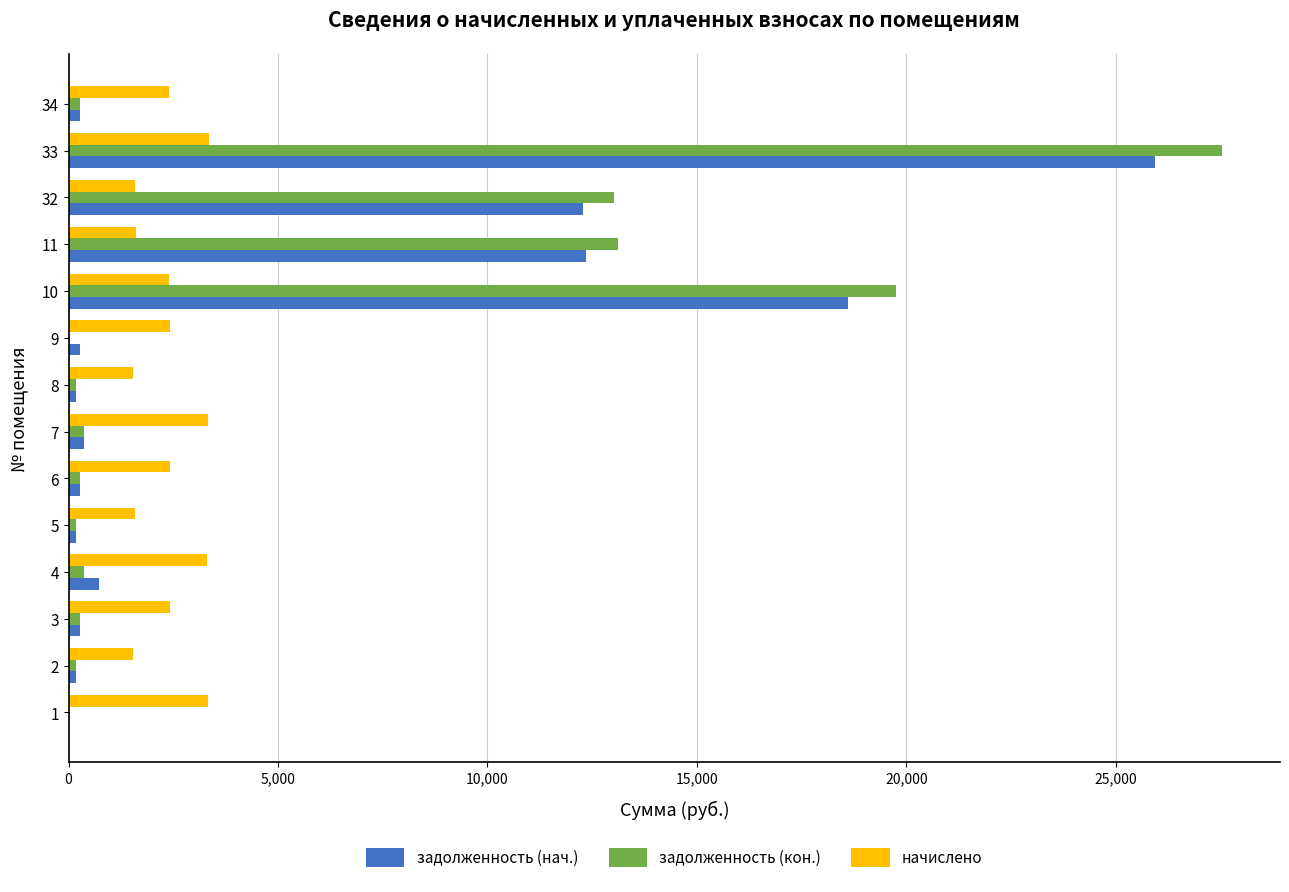

Between 2 and 33, which series saw the biggest shift?

задолженность (кон.)